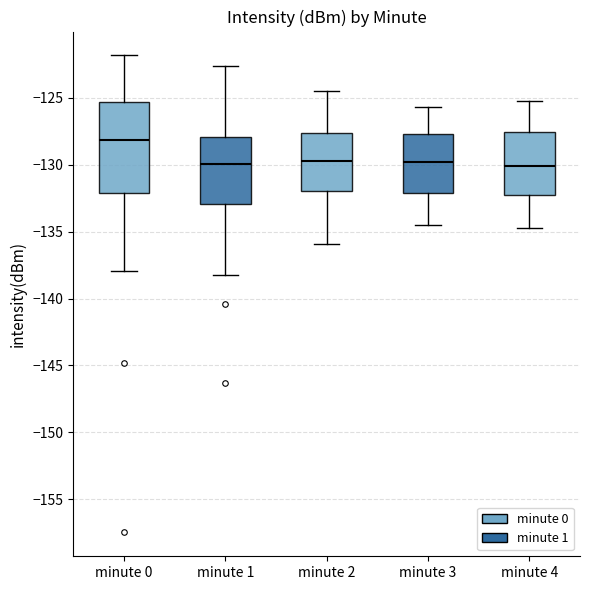

Where does the lower whisker of the box for minute 3 end on the y-axis? The values are not printed on the chart, so give them approximately, as read against the axis.

-134.5